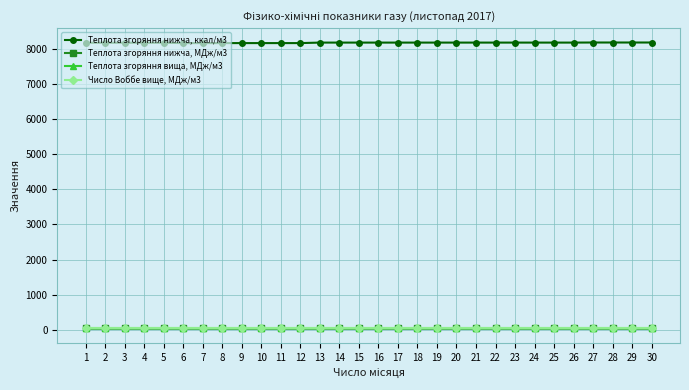

Count the number of data series in this chart.

4